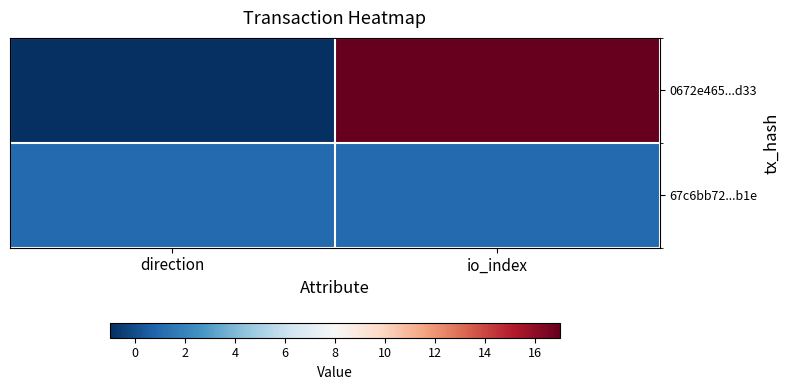

Reading left to right, list all the values displayed in this chart.

0672e465...d33: direction=-1	io_index=17
67c6bb72...b1e: direction=1	io_index=1